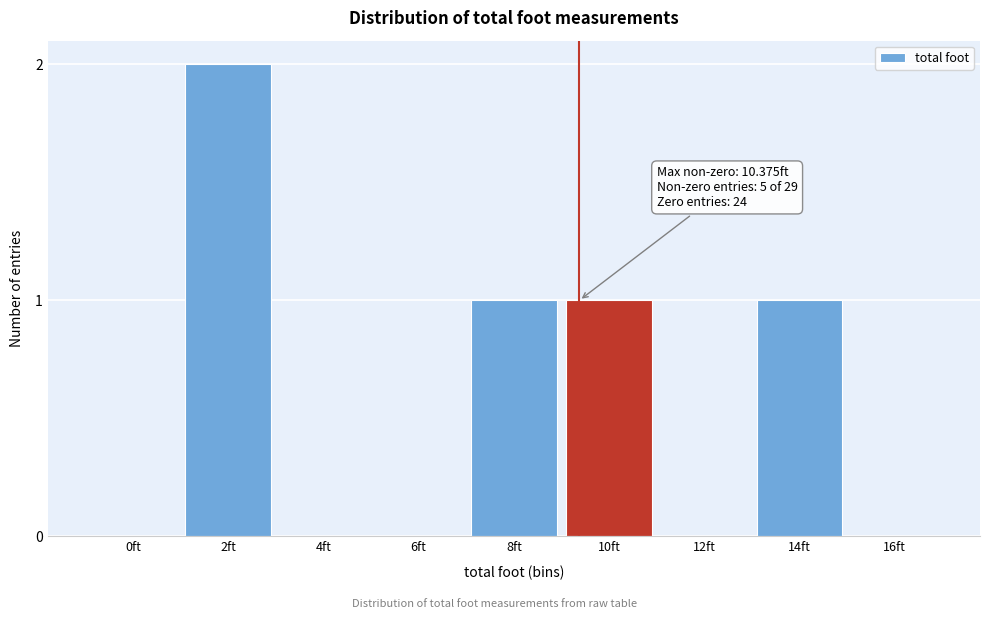

Reading left to right, what are all the values shown in this chart?

0ft=0	2ft=2	4ft=0	6ft=0	8ft=1	10ft=1	12ft=0	14ft=1	16ft=0